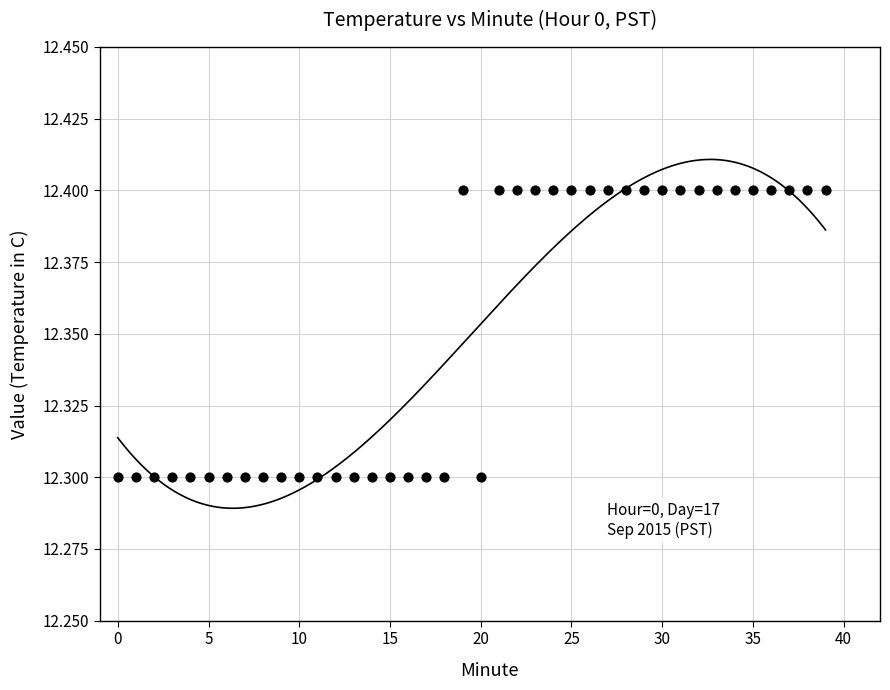

Count the number of points in this scatter plot.

40